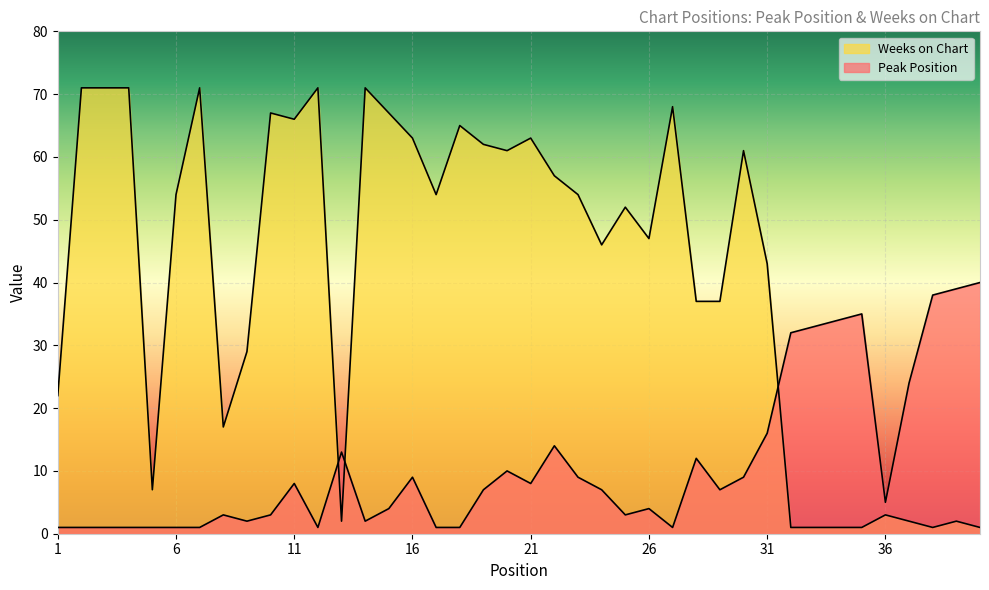

What is the difference between the maximum and minimum values in the Weeks on Chart series?

70